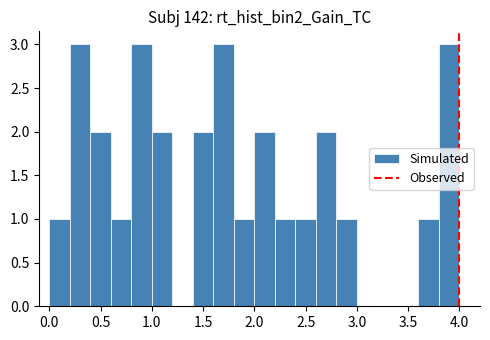

Reading left to right, list every bar in this chart as the range it spans on the x-axis followed by its height. The values are not printed on the chart, so give them approximately, as read against the axis.

0.0 to 0.2: 1
0.2 to 0.4: 3
0.4 to 0.6: 2
0.6 to 0.8: 1
0.8 to 1.0: 3
1.0 to 1.2: 2
1.2 to 1.4: 0
1.4 to 1.6: 2
1.6 to 1.8: 3
1.8 to 2.0: 1
2.0 to 2.2: 2
2.2 to 2.4: 1
2.4 to 2.6: 1
2.6 to 2.8: 2
2.8 to 3.0: 1
3.0 to 3.2: 0
3.2 to 3.4: 0
3.4 to 3.6: 0
3.6 to 3.8: 1
3.8 to 4.0: 3